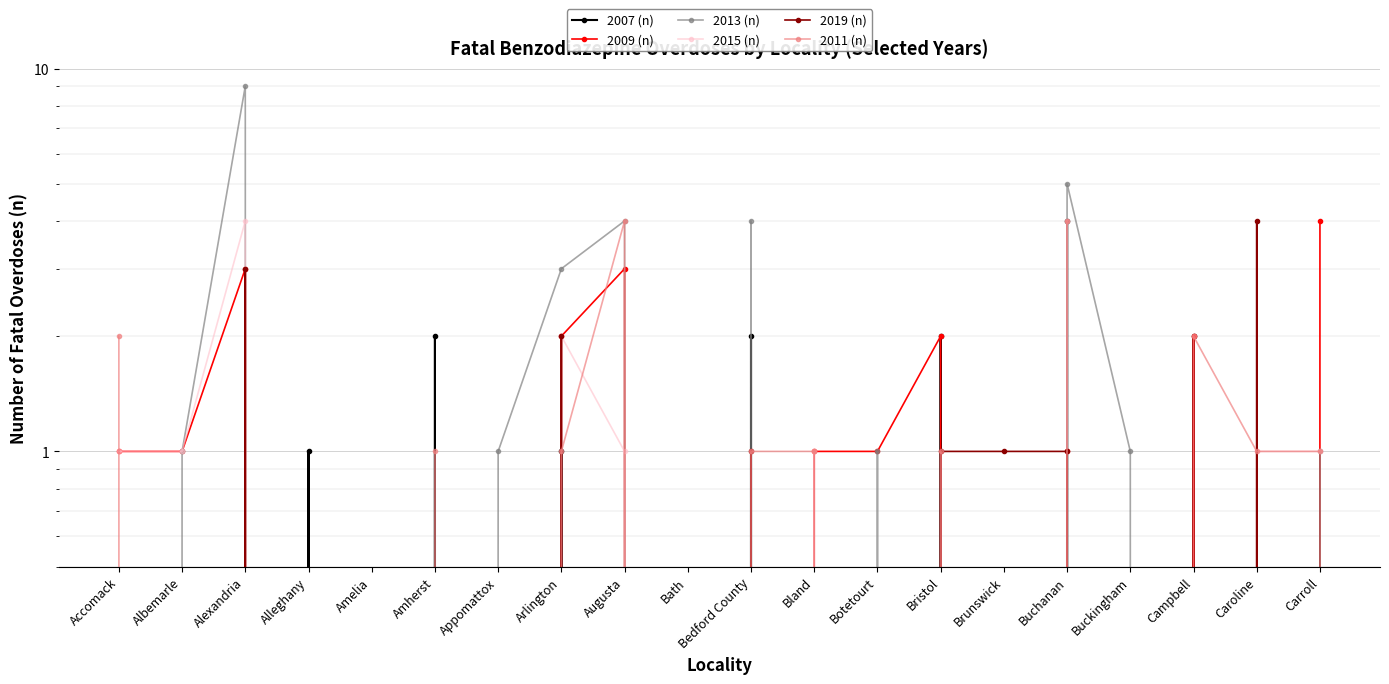

What is the difference between the maximum and minimum values in the 2013 (n) series?

9